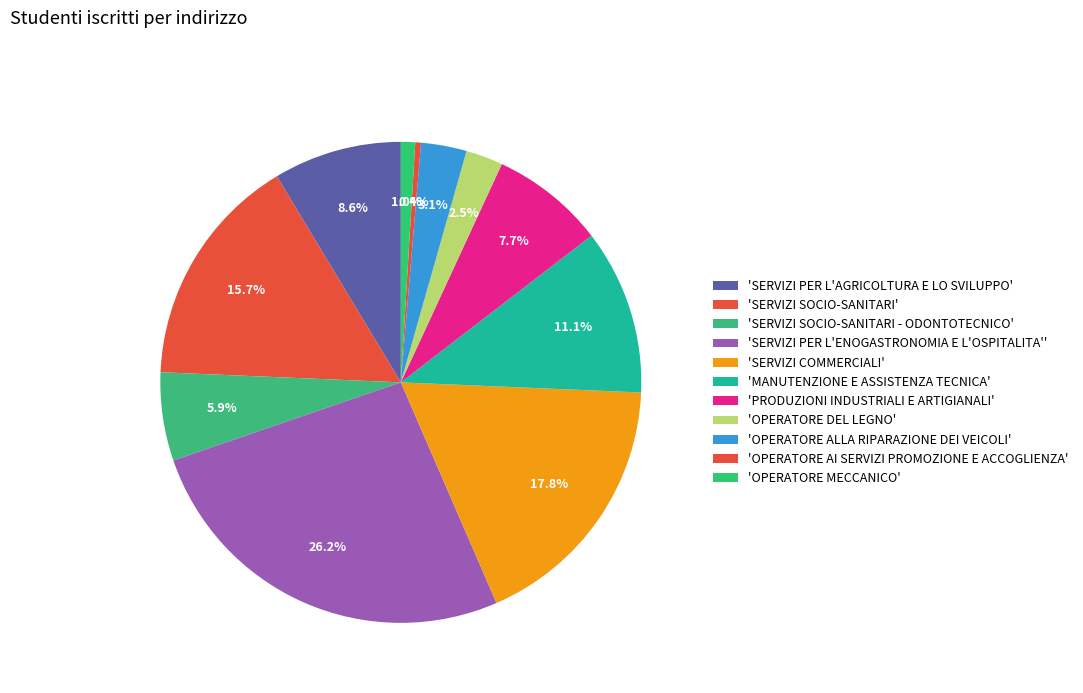

To the nearest percent, what is the average slice percentage?

9%